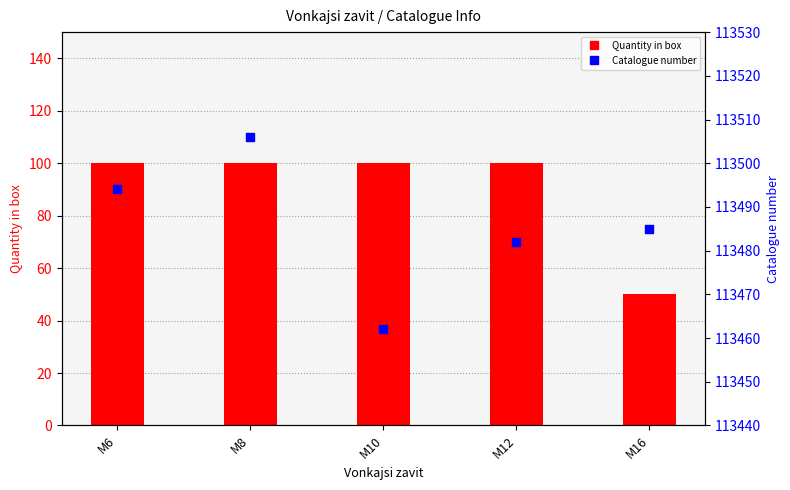

What is the total value across all series at M12?

113582